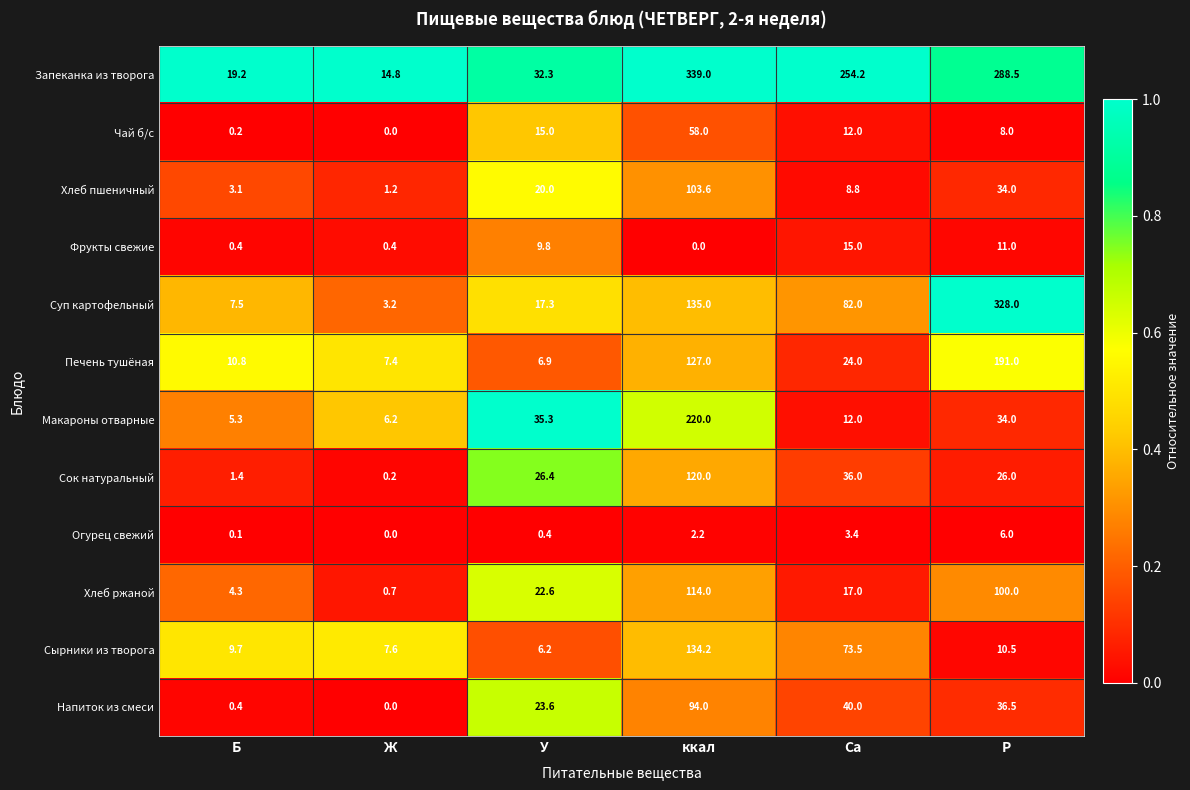

At how many categories does at least one series exceed 59?

3